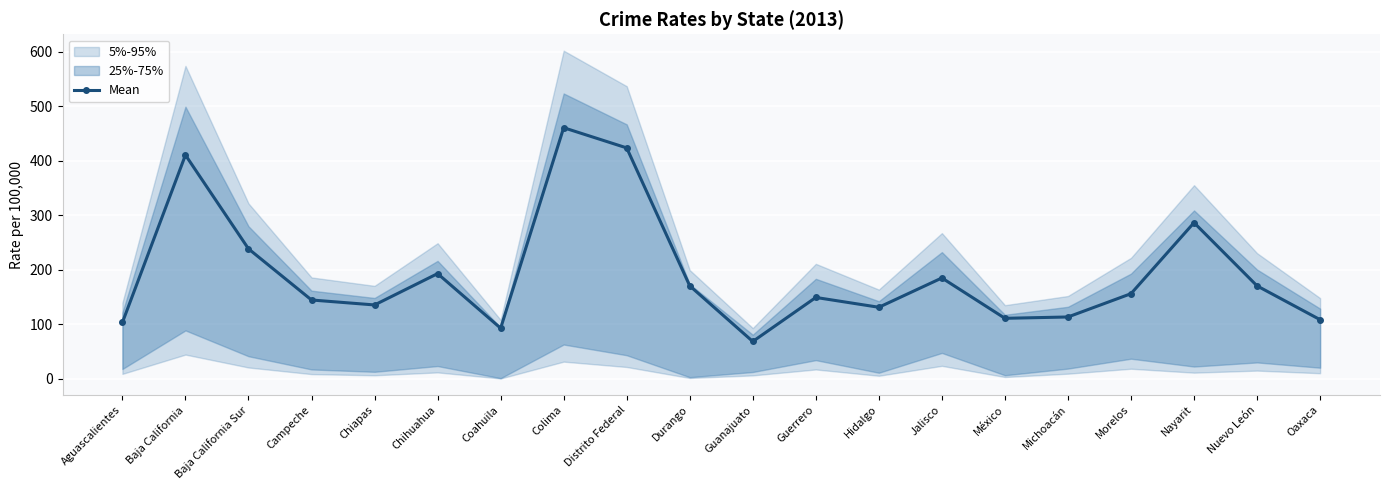

Rank the categories by value from lowest to highest.

Guanajuato, Coahuila, Aguascalientes, Oaxaca, México, Michoacán, Hidalgo, Chiapas, Campeche, Guerrero, Morelos, Nuevo León, Durango, Jalisco, Chihuahua, Baja California Sur, Nayarit, Baja California, Distrito Federal, Colima